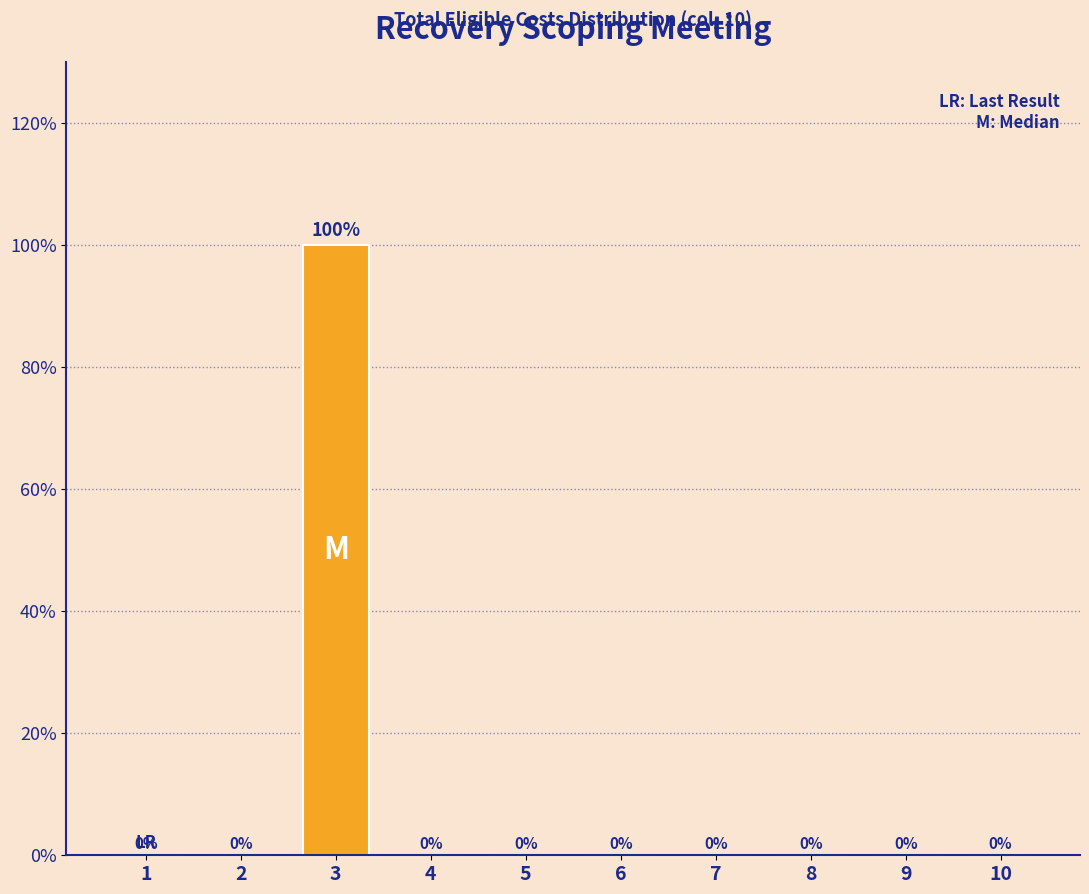

Reading right to left, what are all the values shown in this chart?

10=0	9=0	8=0	7=0	6=0	5=0	4=0	3=100	2=0	1=0